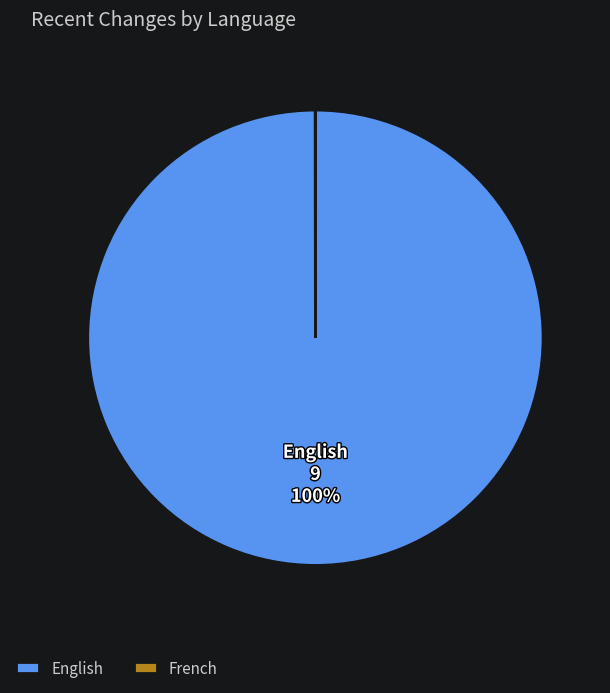

True or false: English accounts for 100% of the total.

True